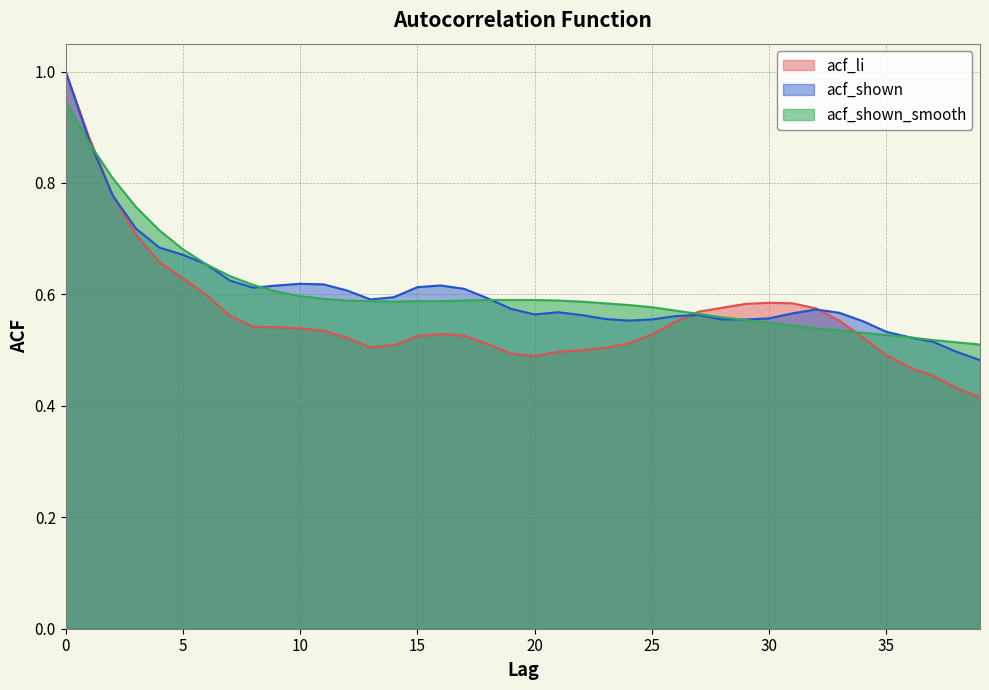

What is the value of the acf_shown_smooth point at the 29th from the left?

0.6